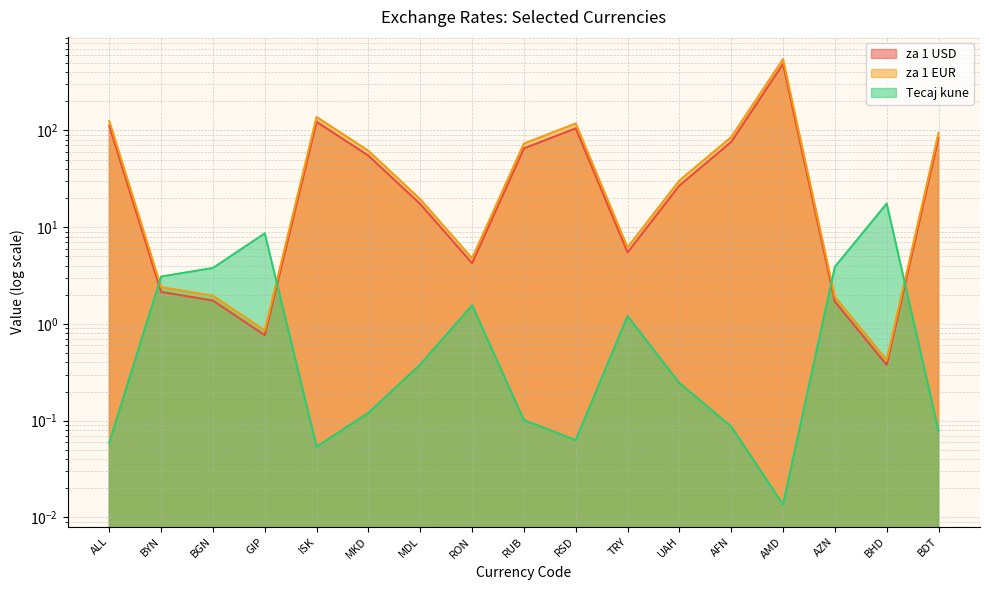

Which series has the largest total across all categories?

za 1 EUR